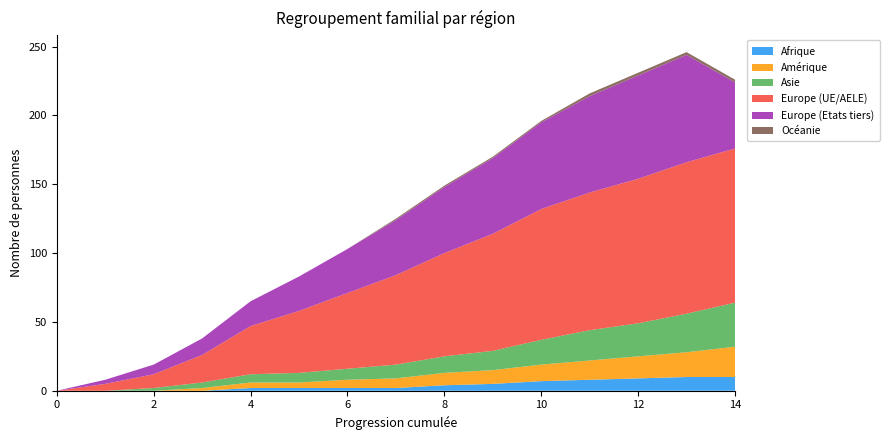

Reading right to left, what are all the values shown in this chart?

Afrique: 10	10	9	8	7	5	4	2	2	2	2	0	0	0	0
Amérique: 22	18	16	14	12	10	9	7	6	4	4	2	0	0	0
Asie: 32	28	24	22	18	14	12	10	8	7	6	4	2	0	0
Europe (UE/AELE): 112	110	105	100	95	85	75	65	55	45	35	20	10	5	0
Europe (Etats tiers): 48	78	75	70	63	55	48	40	32	25	18	12	7	3	0
Océanie: 2	2	2	2	1	1	1	1	0	0	0	0	0	0	0